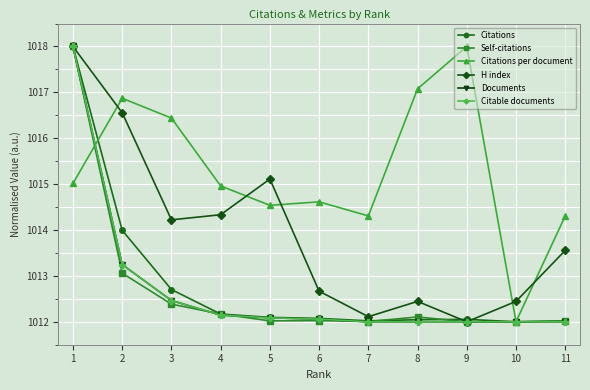

Is this an area chart (filled region under the line)?

No